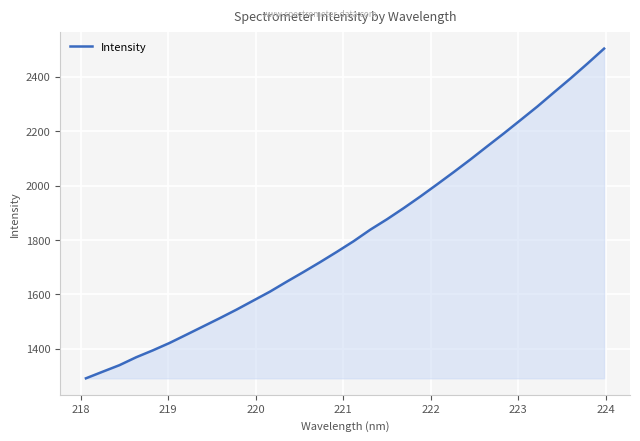

What is the greatest value displayed?

2504.1